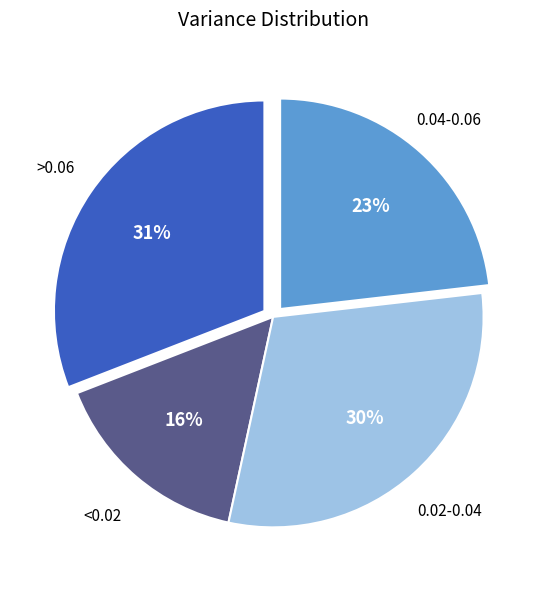

What is the largest slice in the pie chart?

>0.06